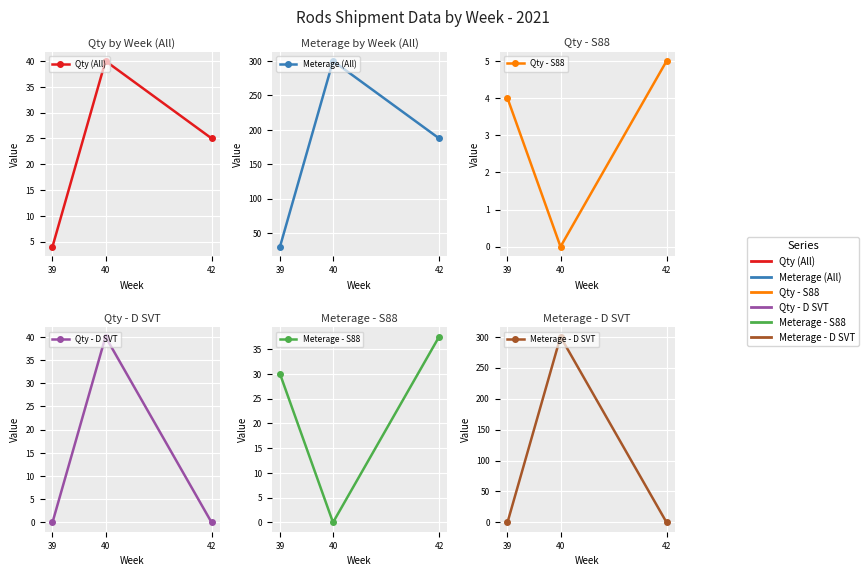

What are all the series names shown in the legend?

Qty (All), Meterage (All), Qty - S88, Qty - D SVT, Meterage - S88, Meterage - D SVT